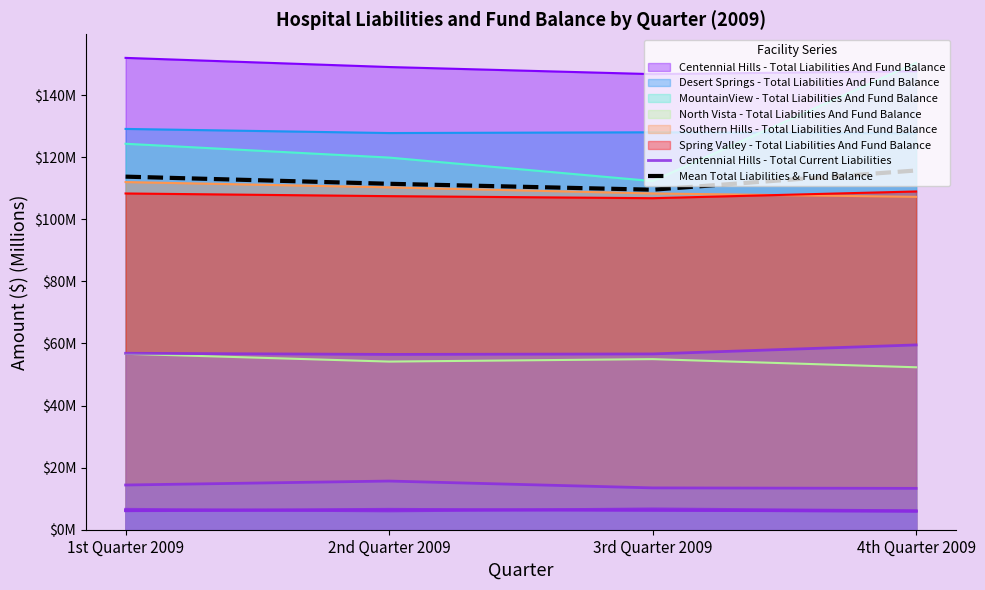

What position from the left is 2nd Quarter 2009?

2